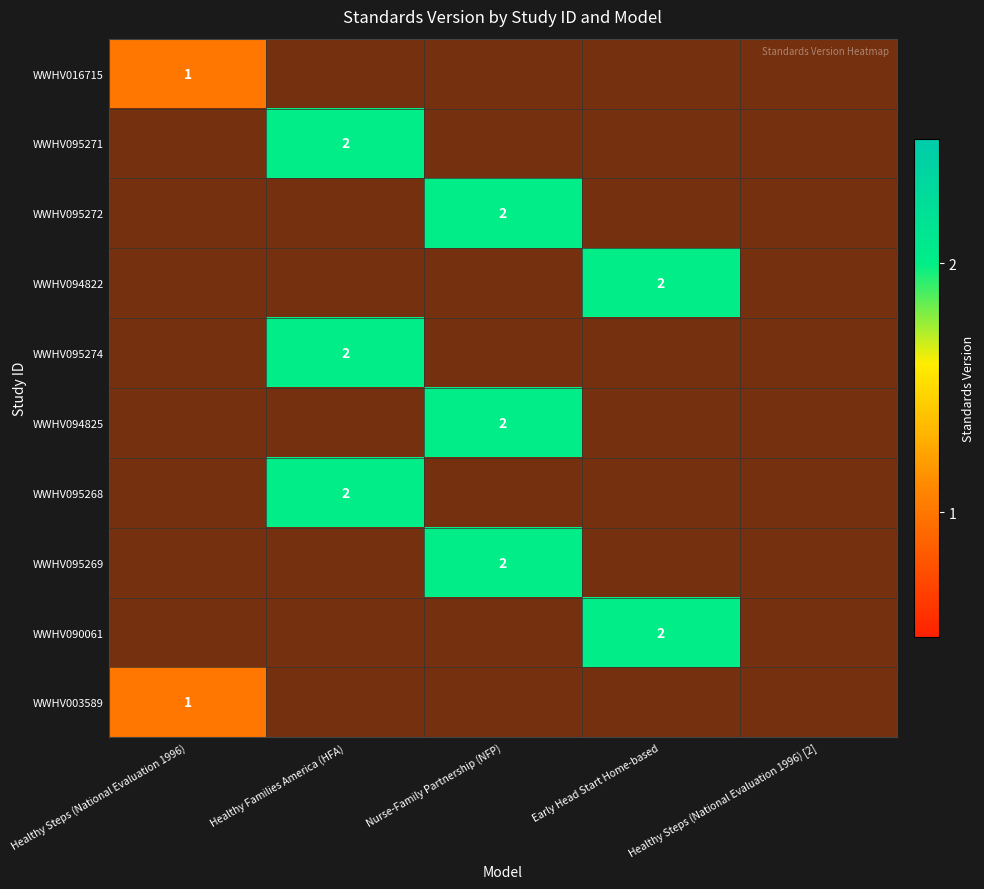

Which has a higher value, Nurse-Family Partnership (NFP) or Healthy Families America (HFA)?

Healthy Families America (HFA)